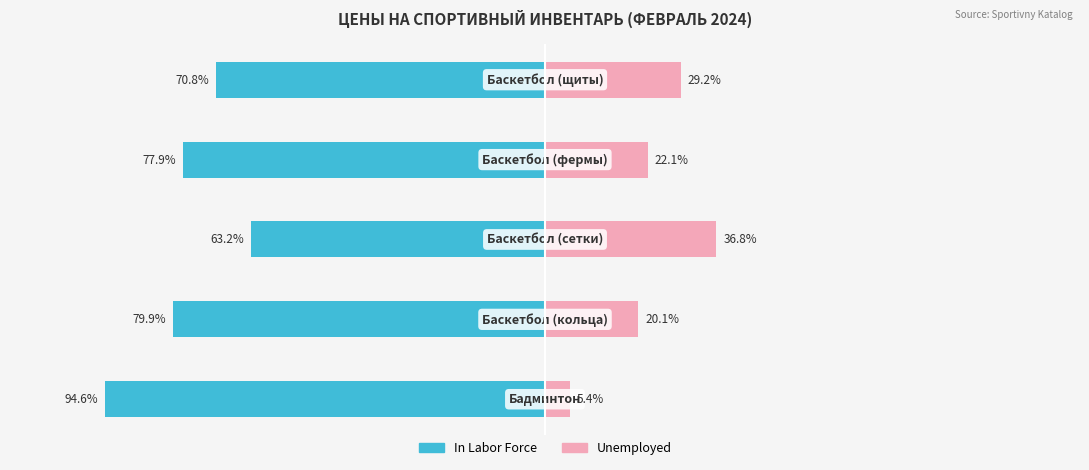

Reading left to right, extract all data points from this chart.

In Labor Force: 0=-94.6	1=-79.9	2=-63.2	3=-77.9	4=-70.8
Unemployed: 0=5.4	1=20.1	2=36.8	3=22.1	4=29.2